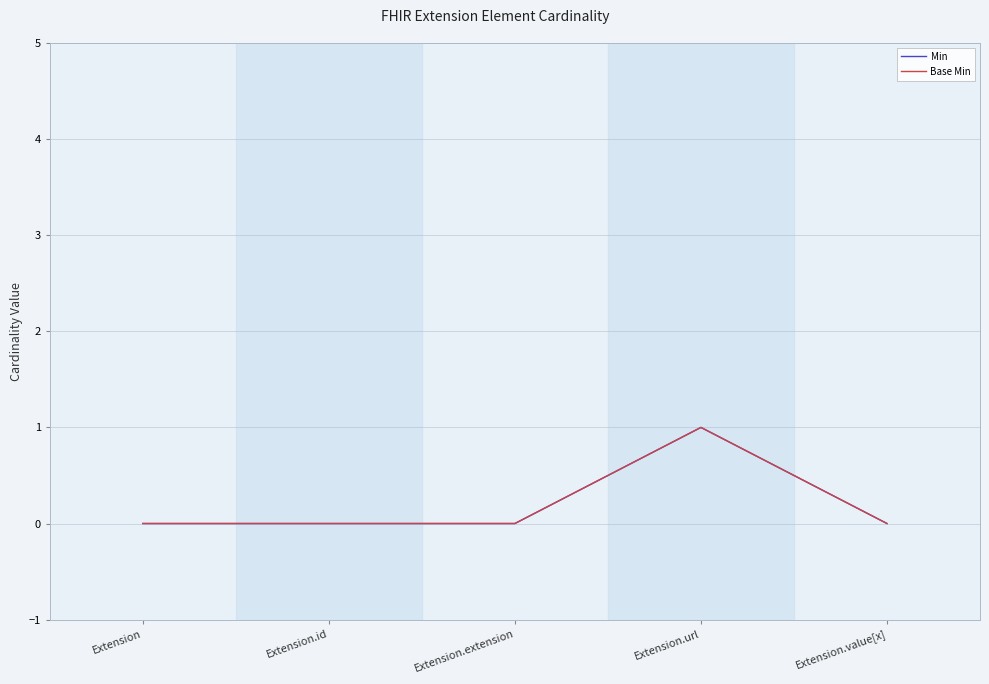

Does the chart have visible grid lines?

Yes